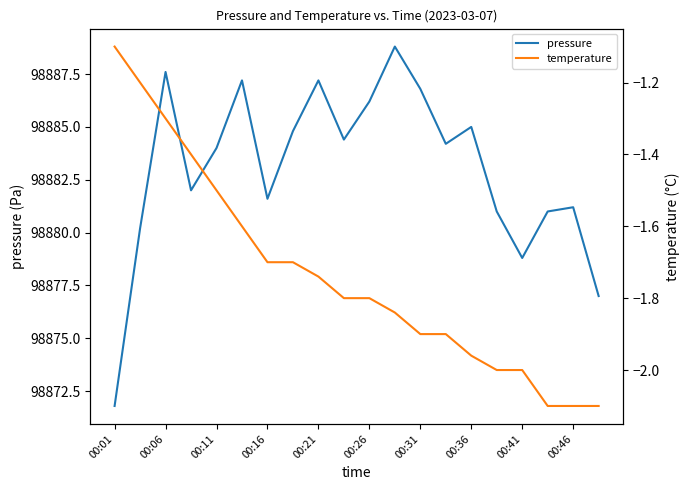

What is the smallest value displayed?

-2.1